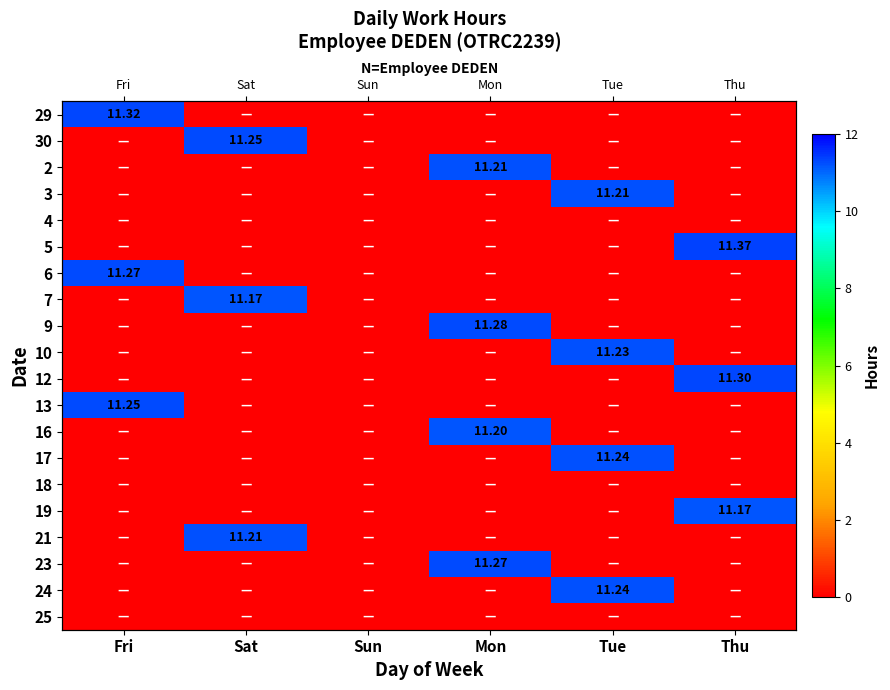

What is the maximum value shown in the chart?

11.4